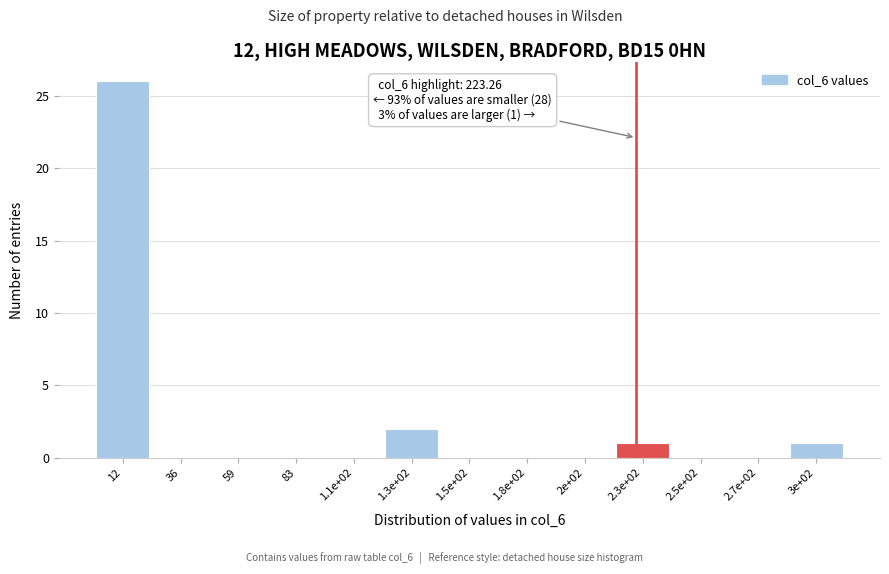

Reading left to right, transcribe all the data shown in this chart.

12=26	36=0	59=0	83=0	1.1e+02=0	1.3e+02=2	1.5e+02=0	1.8e+02=0	2e+02=0	2.3e+02=1	2.5e+02=0	2.7e+02=0	3e+02=1